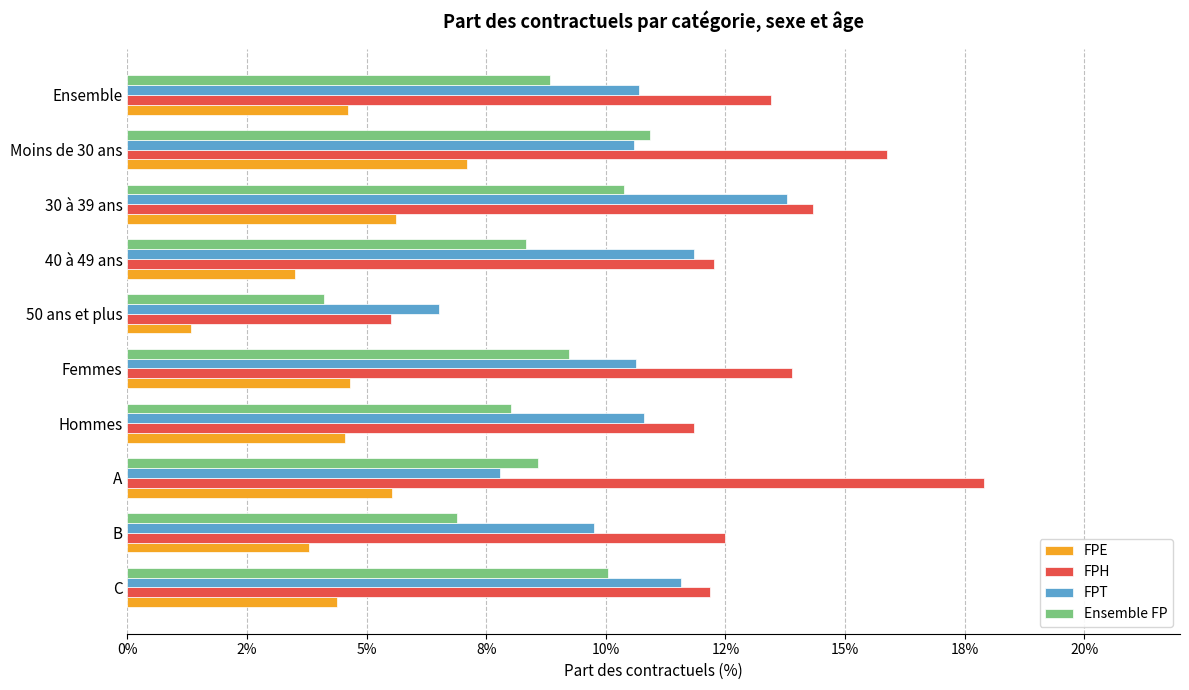

Which label corresponds to the smallest value in the chart?

50 ans et plus